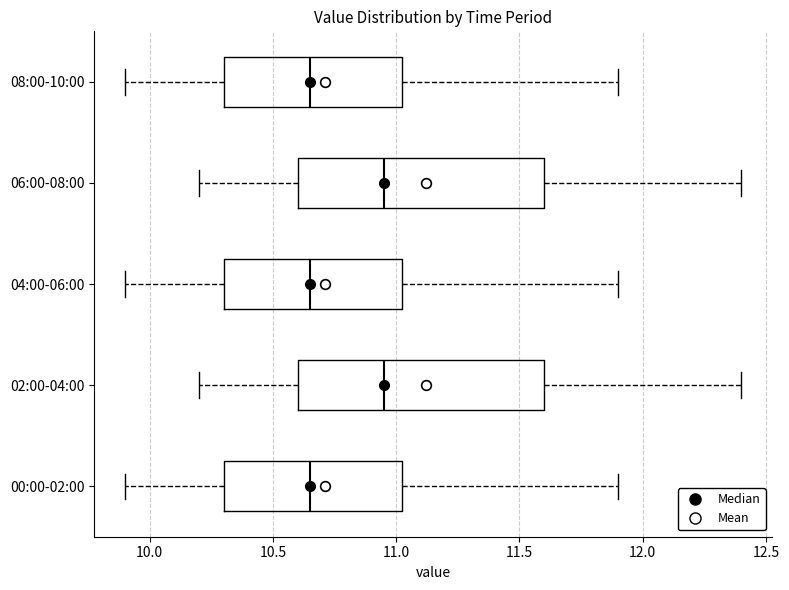

Reading bottom to top, transcribe this box plot: for each box, give where its median line is, the range the box spans, and where its two whiskers end, as read against the x-axis. The values are not printed on the chart, so give them approximately, as read against the axis.

00:00-02:00: median 10.65, box 10.30 to 11.05, whiskers 9.90 to 11.90
02:00-04:00: median 10.95, box 10.60 to 11.60, whiskers 10.20 to 12.40
04:00-06:00: median 10.65, box 10.30 to 11.05, whiskers 9.90 to 11.90
06:00-08:00: median 10.95, box 10.60 to 11.60, whiskers 10.20 to 12.40
08:00-10:00: median 10.65, box 10.30 to 11.05, whiskers 9.90 to 11.90